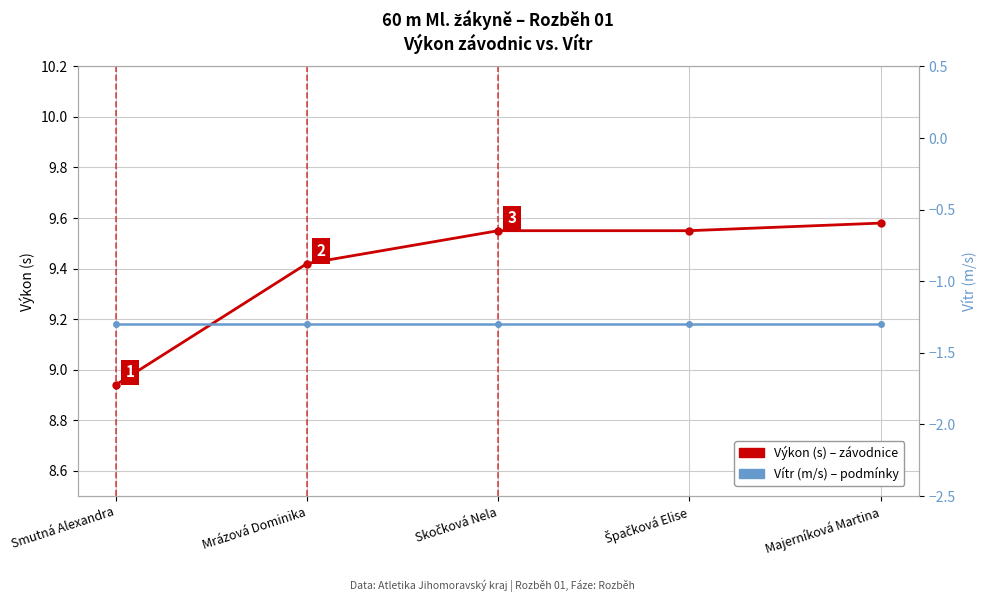

Reading right to left, transcribe all the data shown in this chart.

Výkon (s): 9.6	9.6	9.6	9.4	8.9
Vítr (m/s): -1.3	-1.3	-1.3	-1.3	-1.3